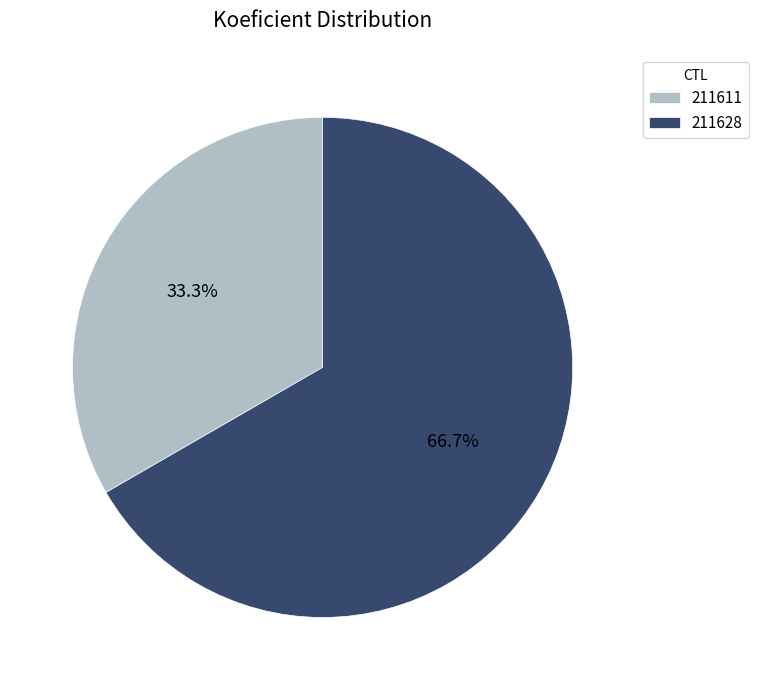

Which category has the biggest portion of the pie?

211628